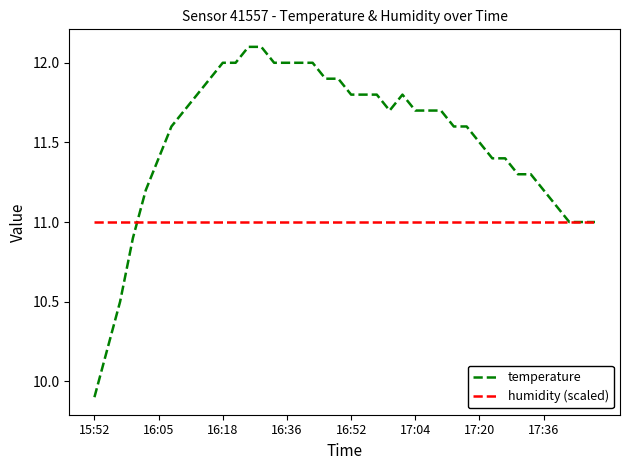

Which series has the widest spread of values?

temperature